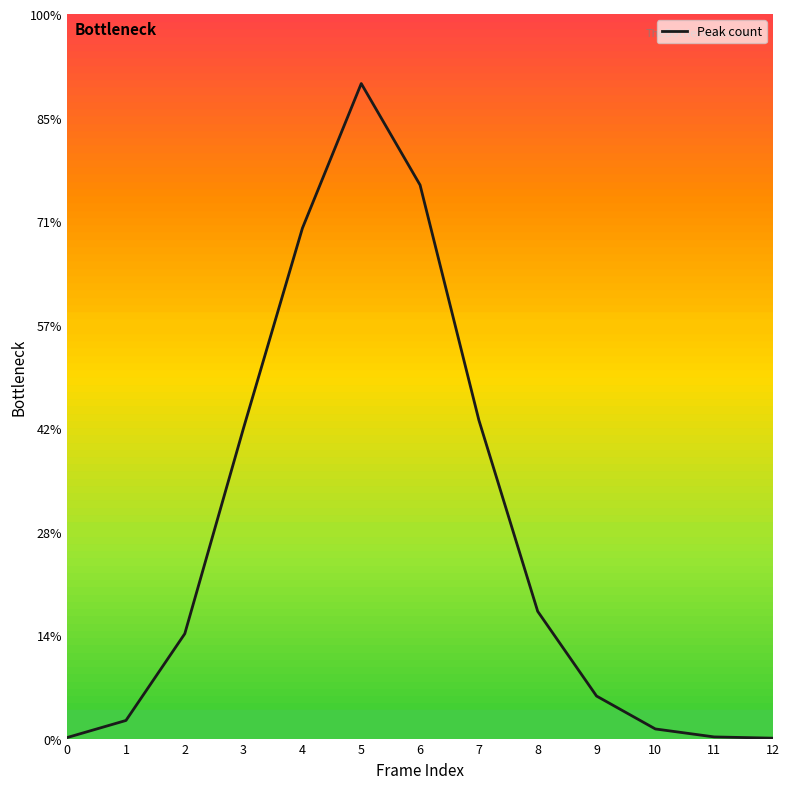

How many lines are shown in the chart?

1